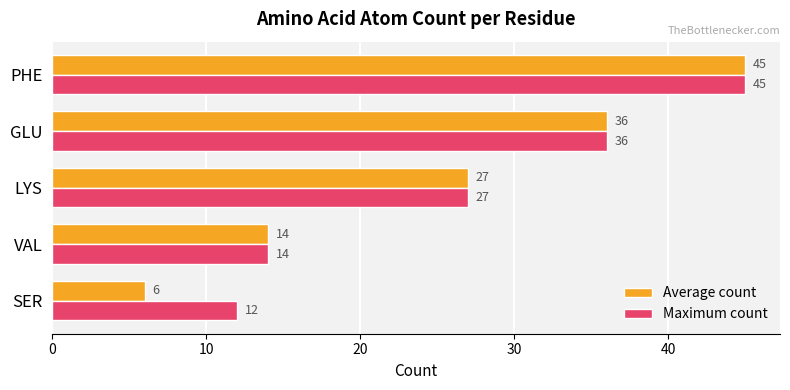

Which series has the largest total across all categories?

Maximum count